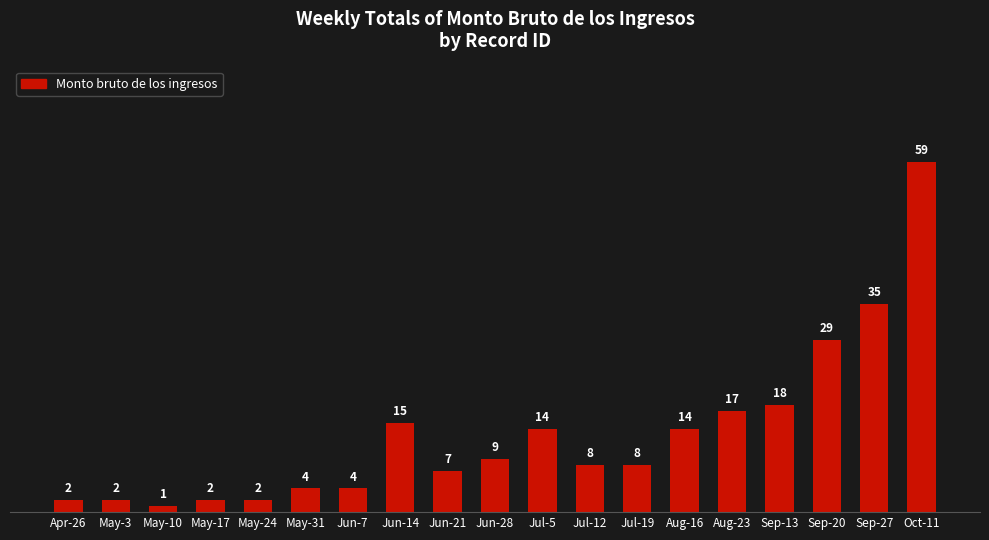

At which label is the value closest to 30?

Sep-20